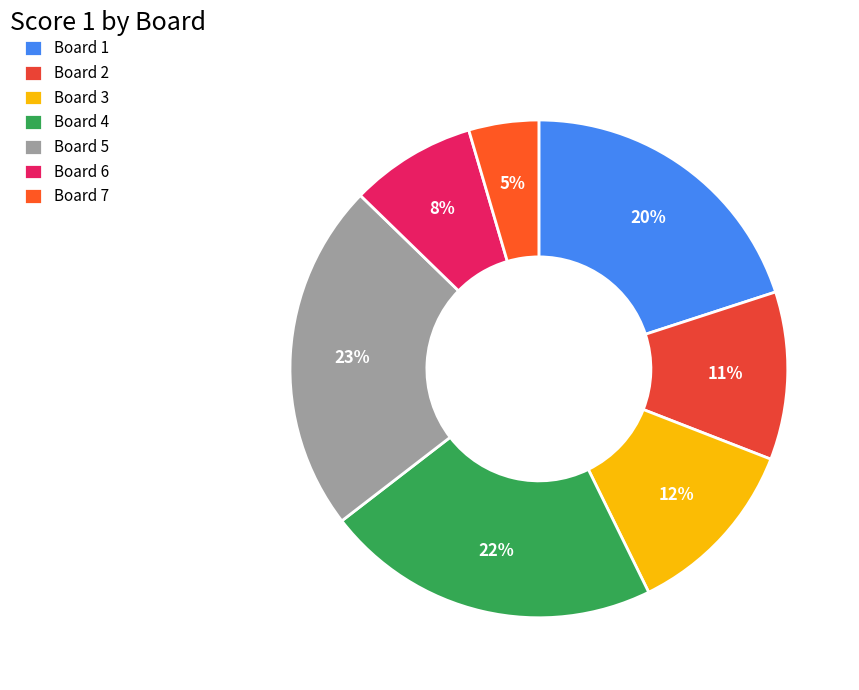

Does any single category account for the majority?

No